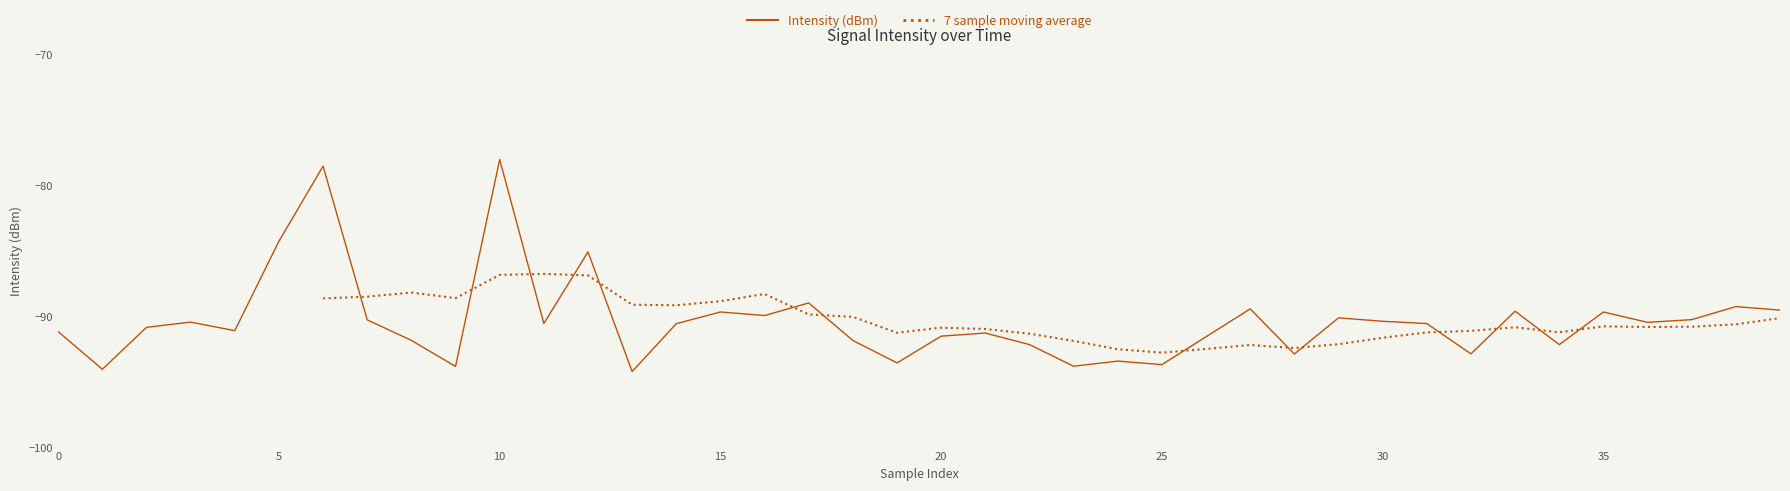

Read the value at 22.

-92.1